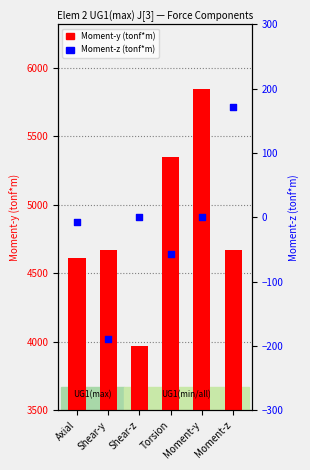

Which series has the largest total across all categories?

Moment-y (tonf*m)